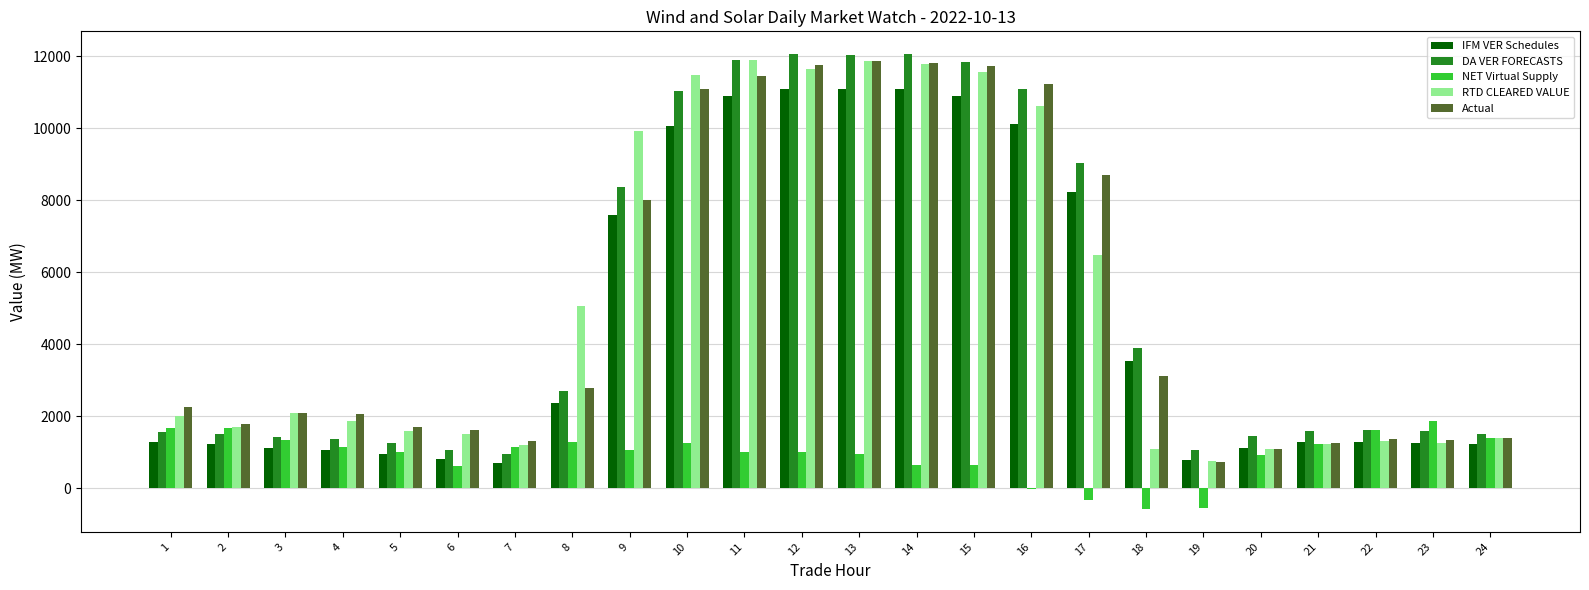

What is the highest value of the DA VER FORECASTS series?

12065.4